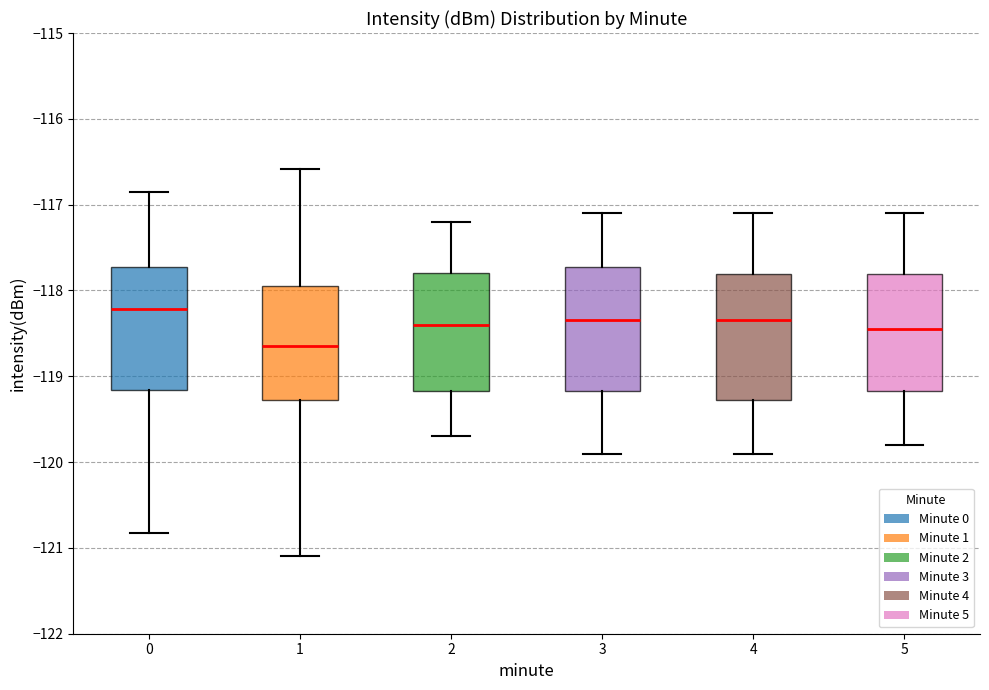

Which box has the lowest median line?

1